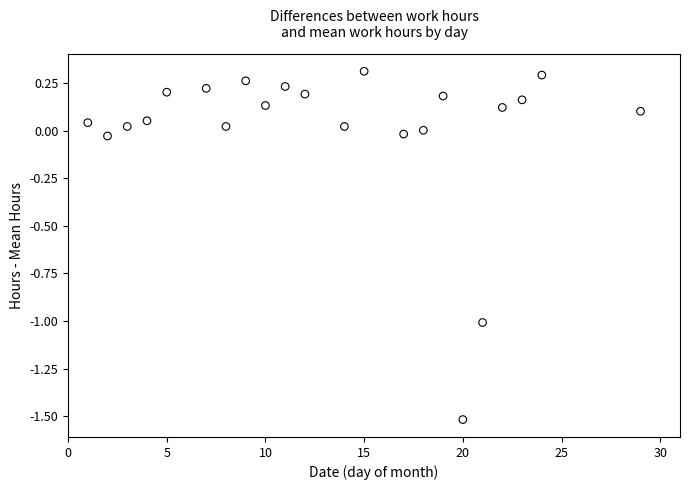

What is the range of X values (max minus min)?

28.0